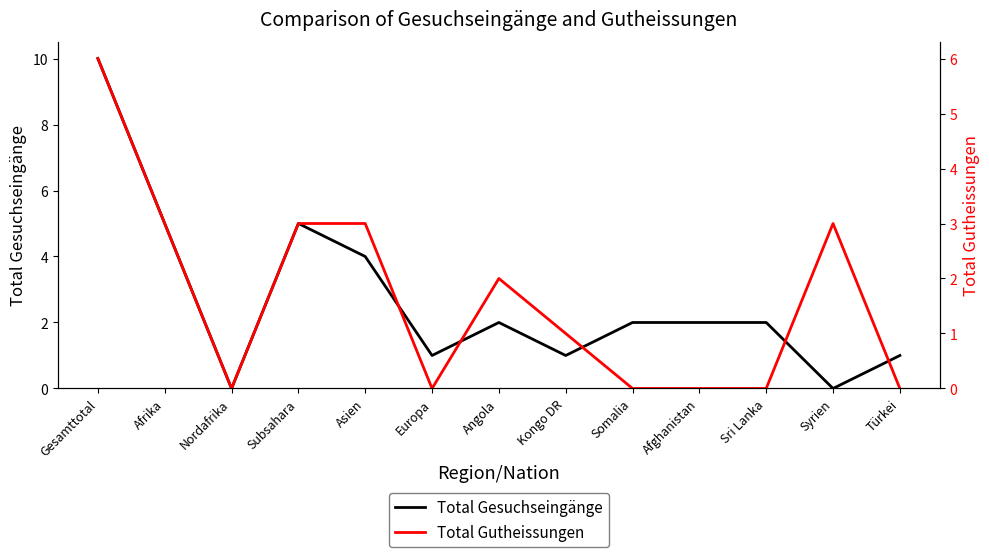

What is the value of the Total Gesuchseingänge point at the 10th from the left?

2